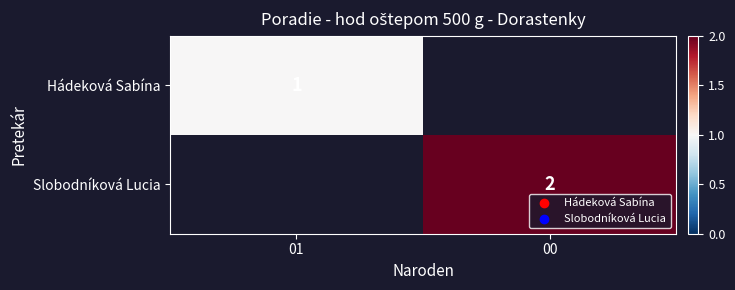

What is the smallest value displayed?

1.0